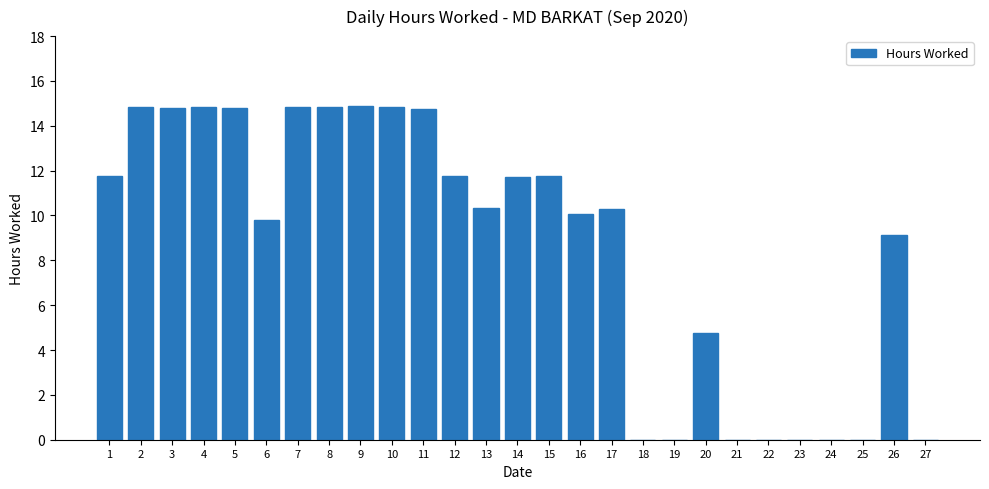

What is the greatest value displayed?

14.9